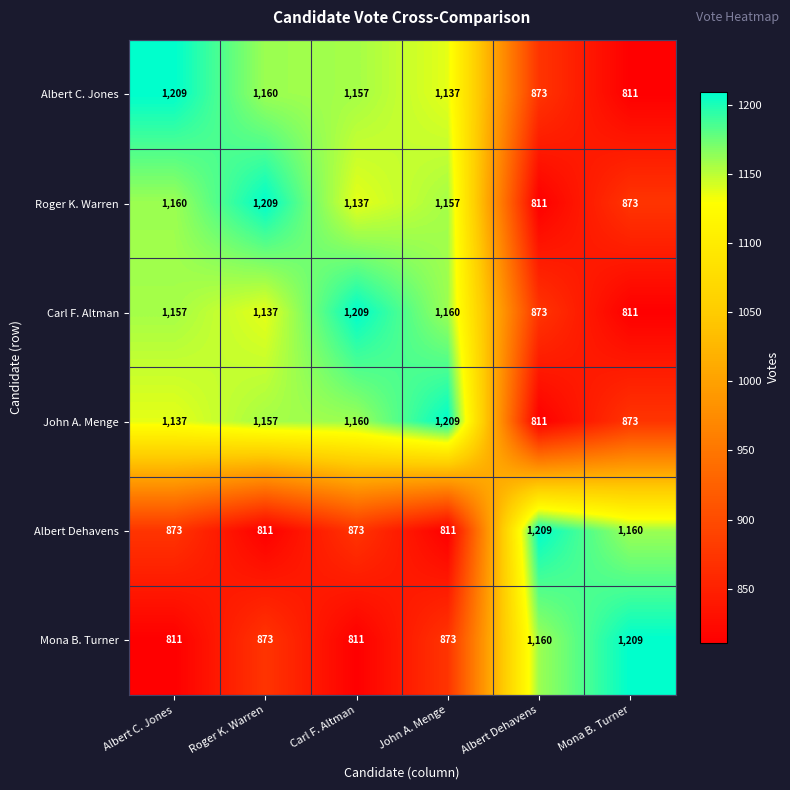

What value does the Albert Dehavens series have at Albert C. Jones?

873